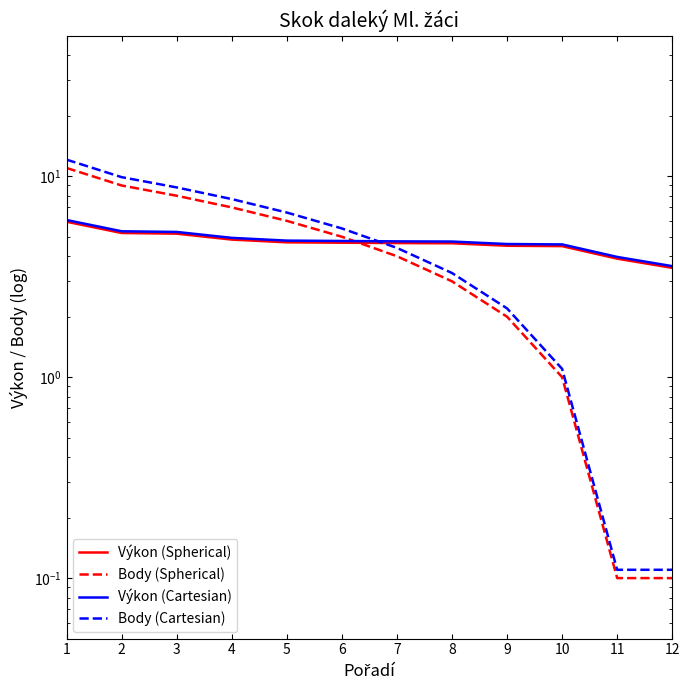

The Body (Spherical) series shows 3.1 at 1. True or false?

False